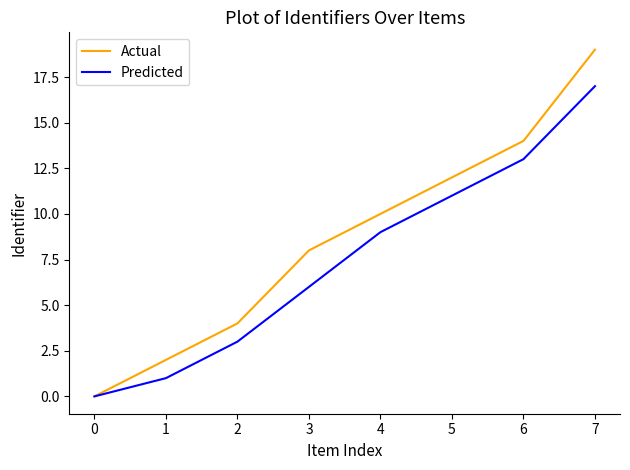

What are all the series names shown in the legend?

Actual, Predicted